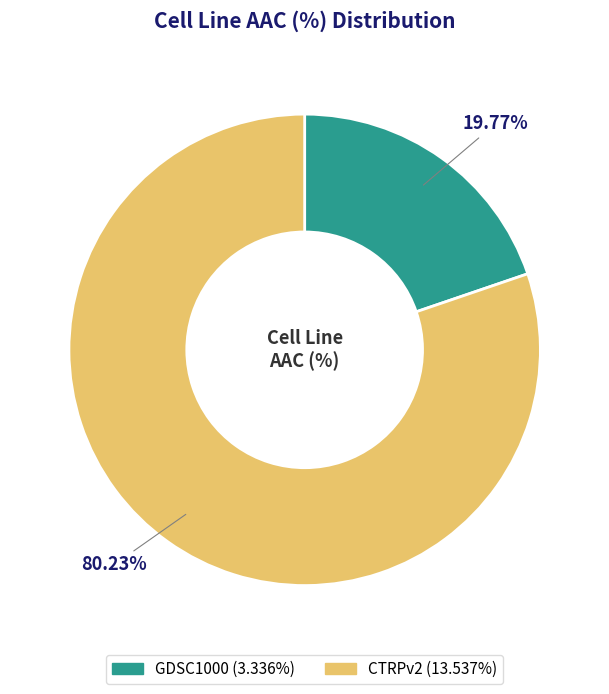

Is GDSC1000 the majority of the pie?

No